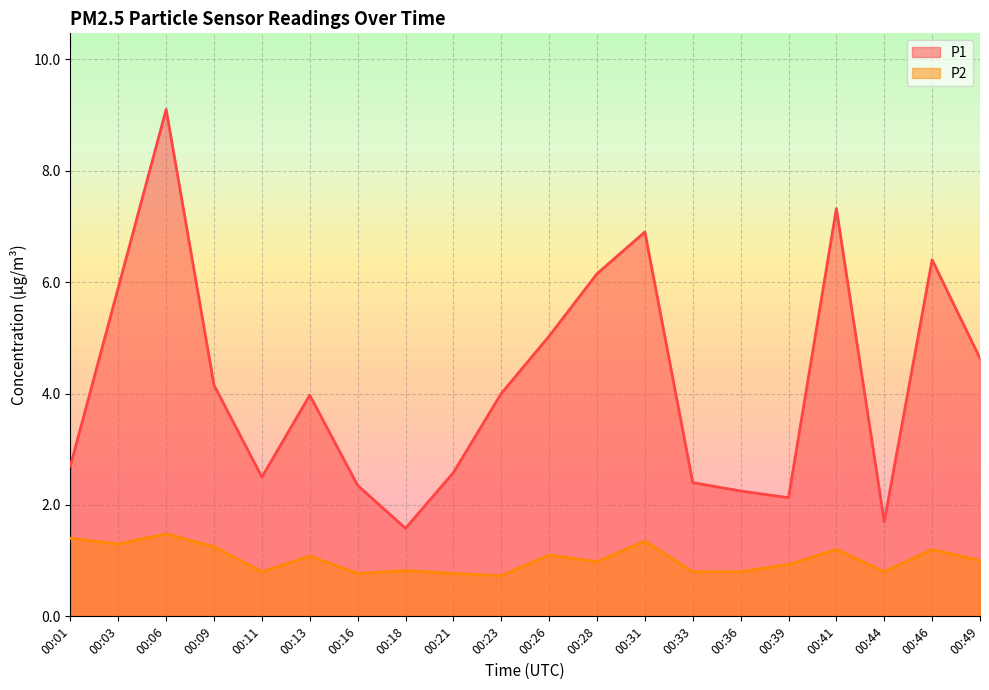

Which series changed the most between 00:23 and 00:49?

P1